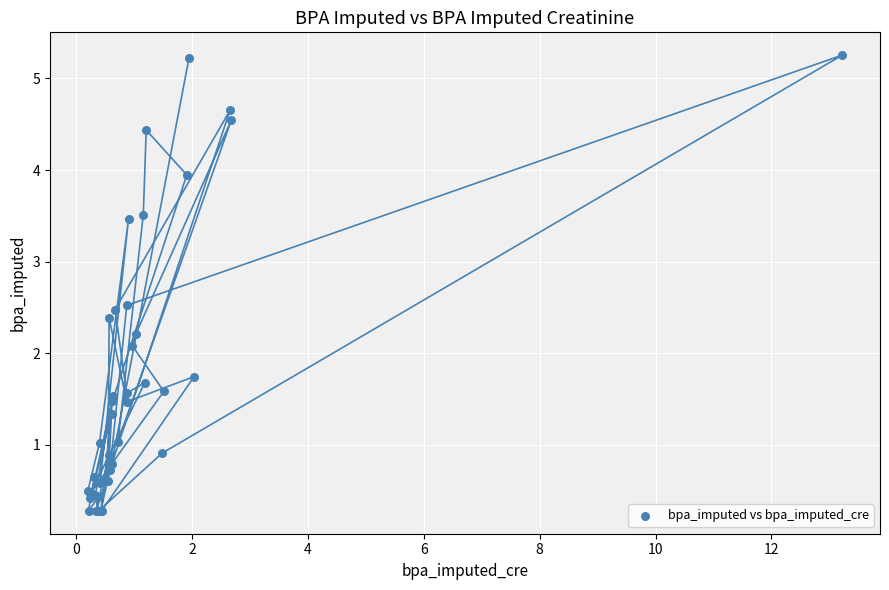

What Y value in the scatter plot is closest to 2?

2.1